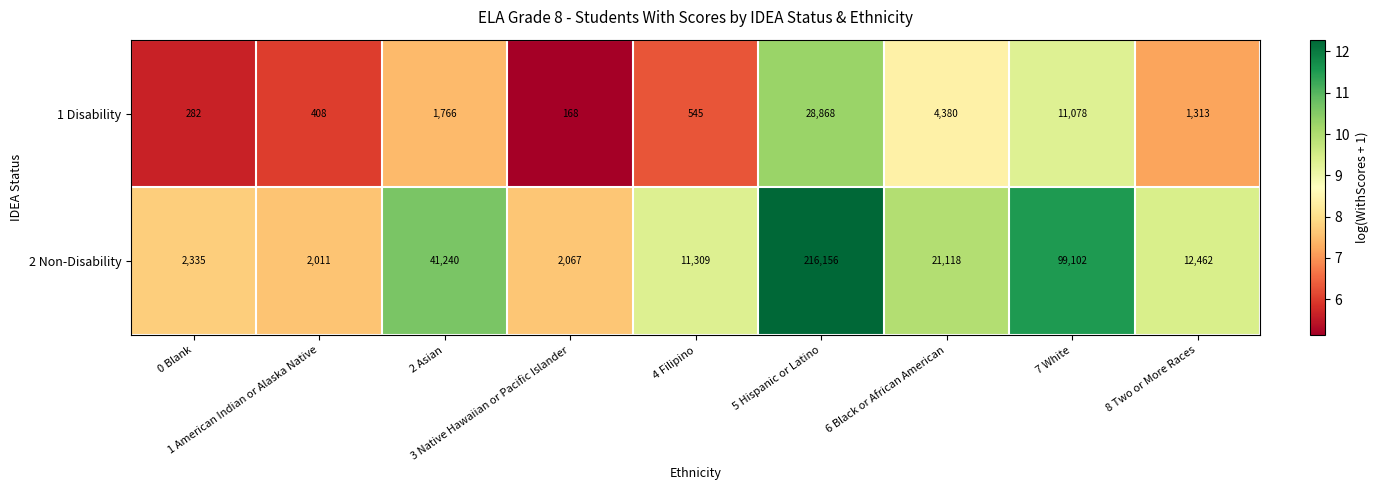

What is the total value across all series at 4 Filipino?

11854